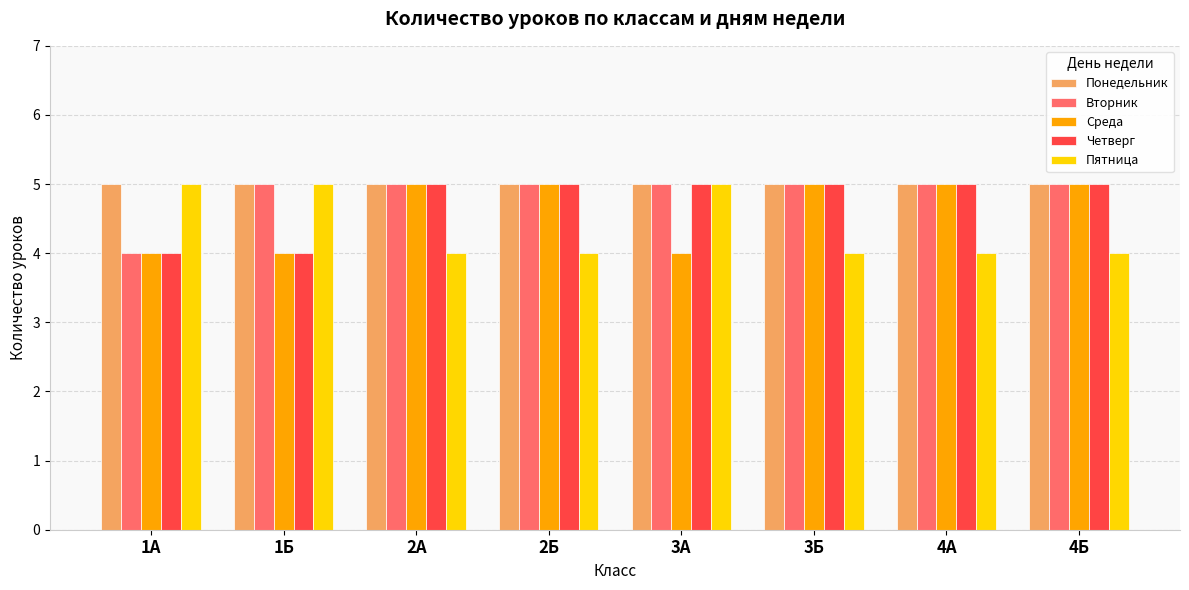

List the series in order of their overall mean, highest first.

Понедельник, Вторник, Четверг, Среда, Пятница